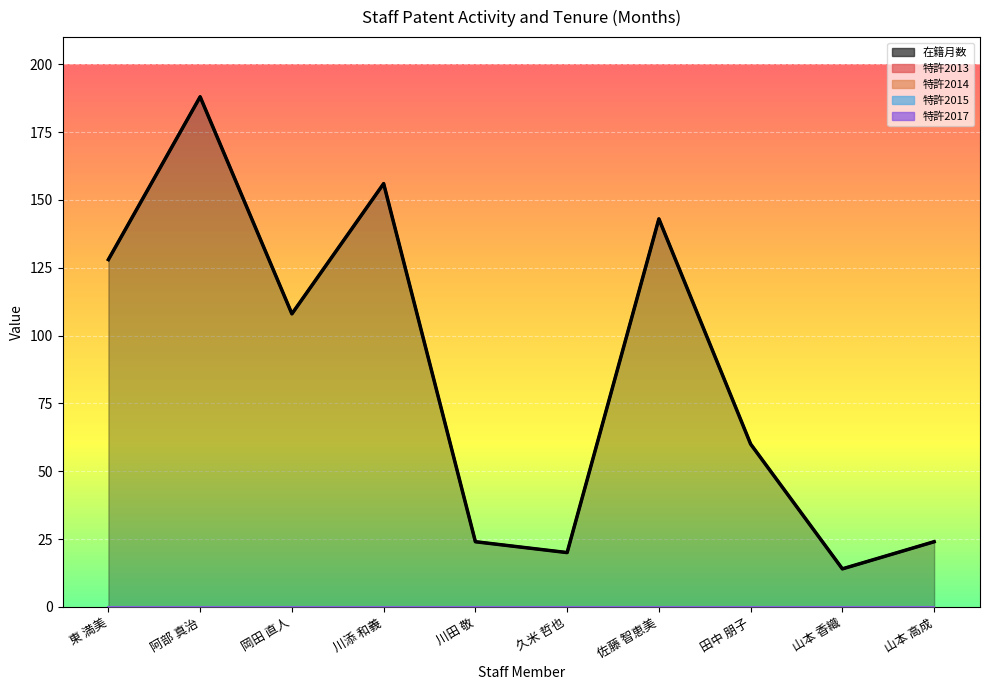

True or false: 在籍月数 and 特許2017 intersect in this chart.

False